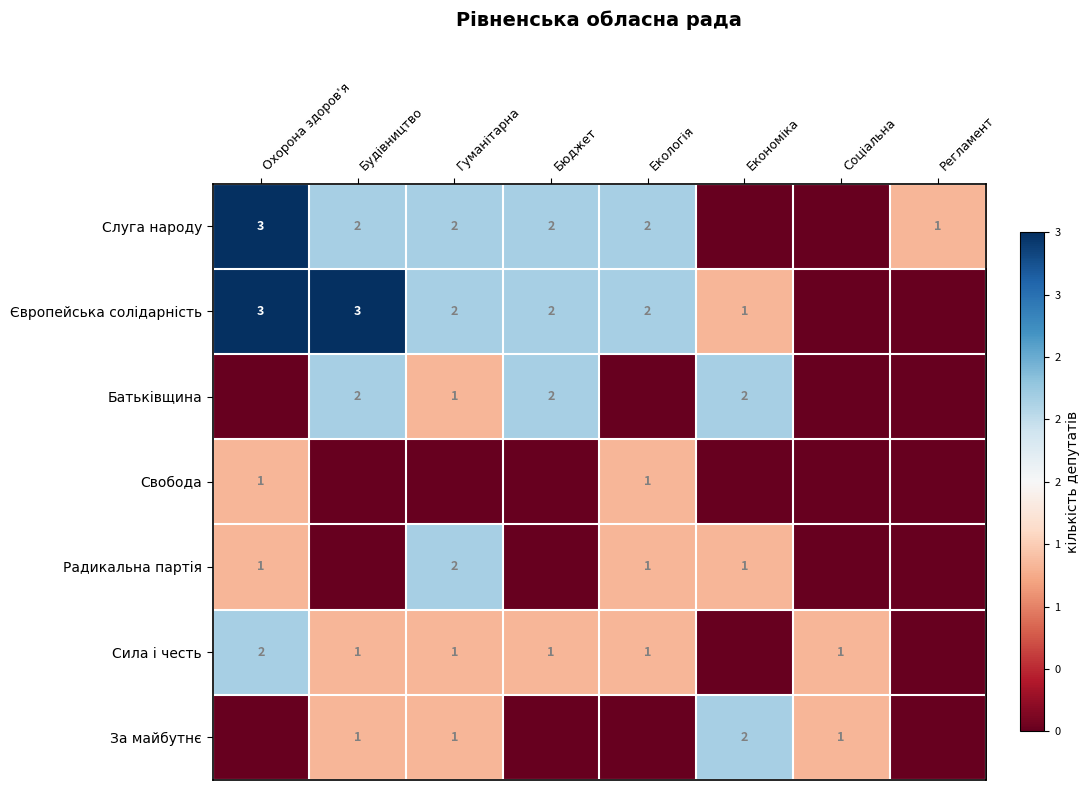

Rank the categories by Сила і честь value from highest to lowest.

Охорона здоров'я, Будівництво, Гуманітарна, Бюджет, Екологія, Соціальна, Економіка, Регламент